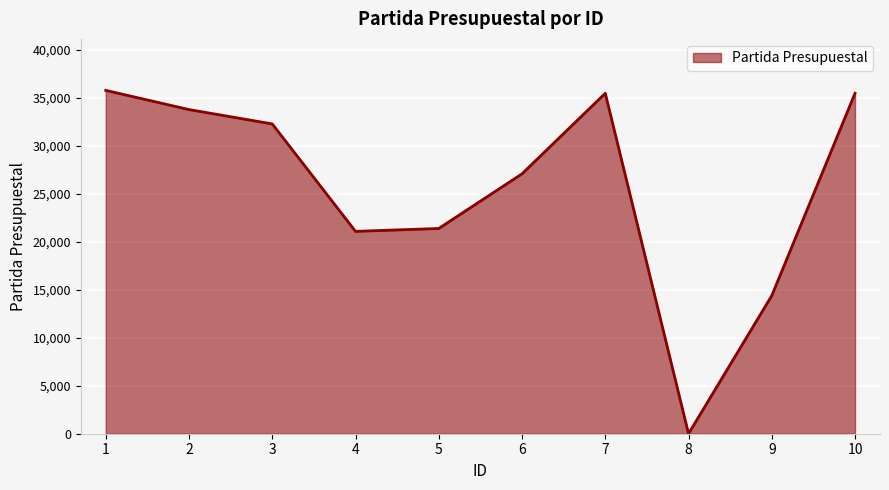

Reading right to left, list all the values displayed in this chart.

35501	14401	0	35501	27101	21401	21101	32304	33801	35801